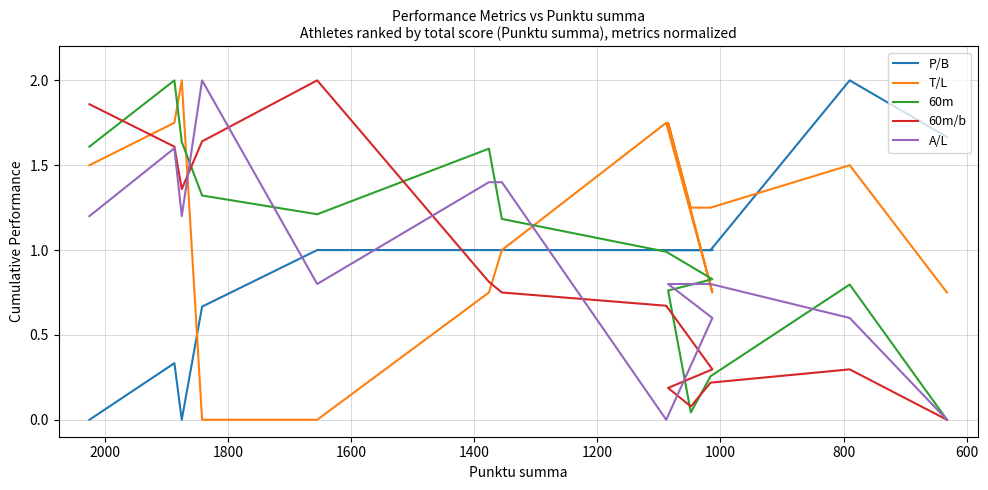

What is the difference between the maximum and minimum values in the 60m/b series?

2.0